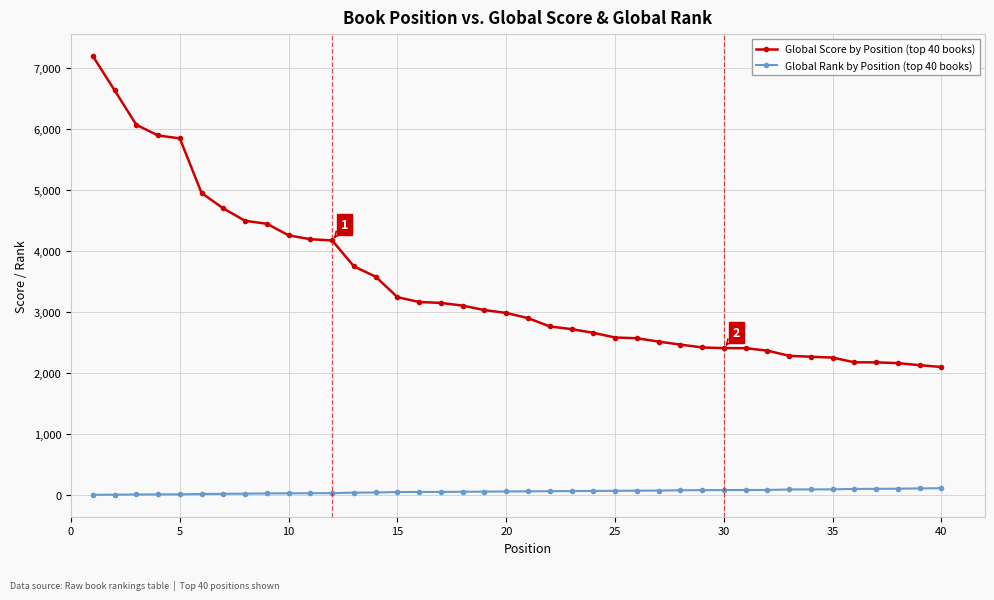

How many distinct data groups are displayed?

2